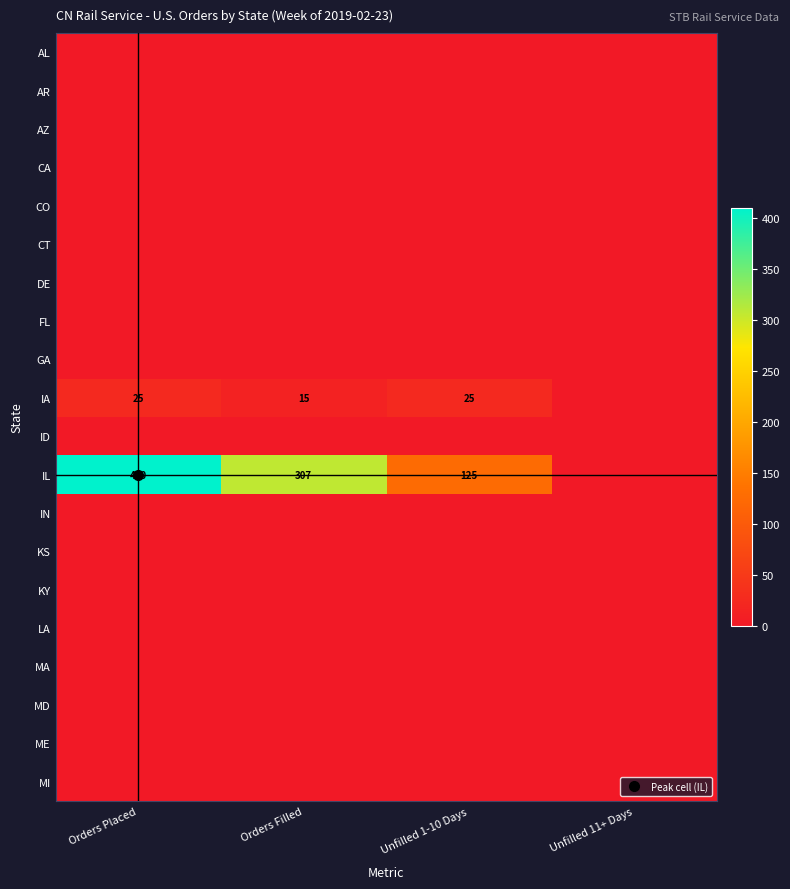

What is the spread (max minus min) of values at Unfilled 1-10 Days?

125